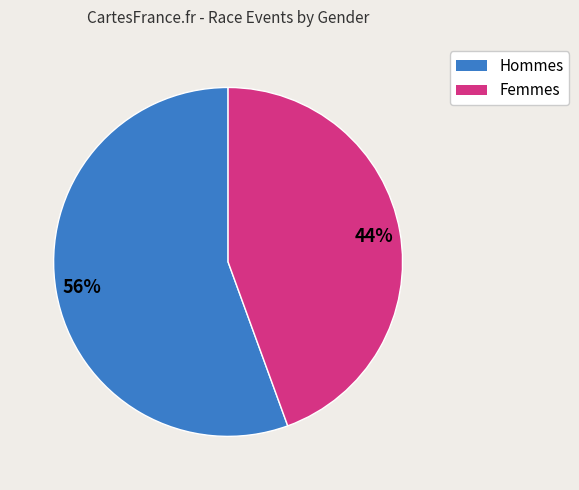

To the nearest percent, what is the average slice percentage?

50%